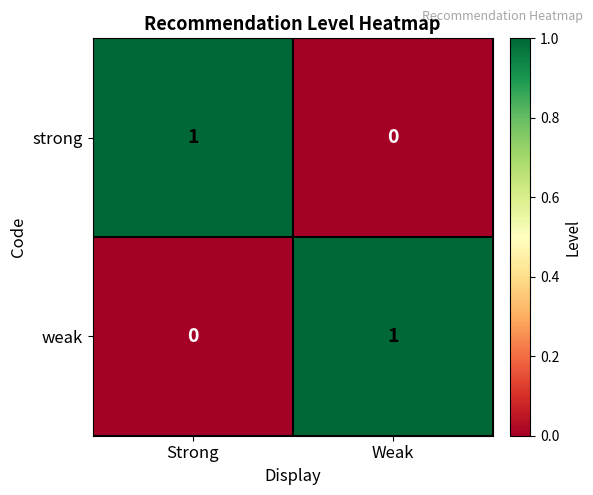

What is the total value across all series at Strong?

1